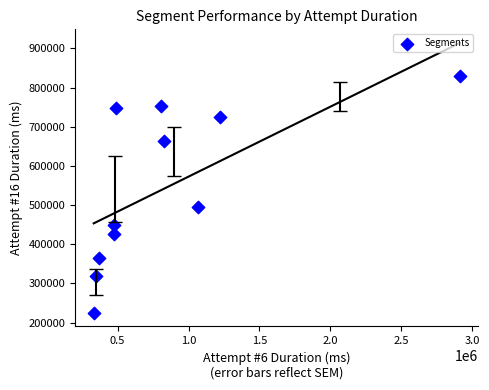

What is the average Y value?

545255